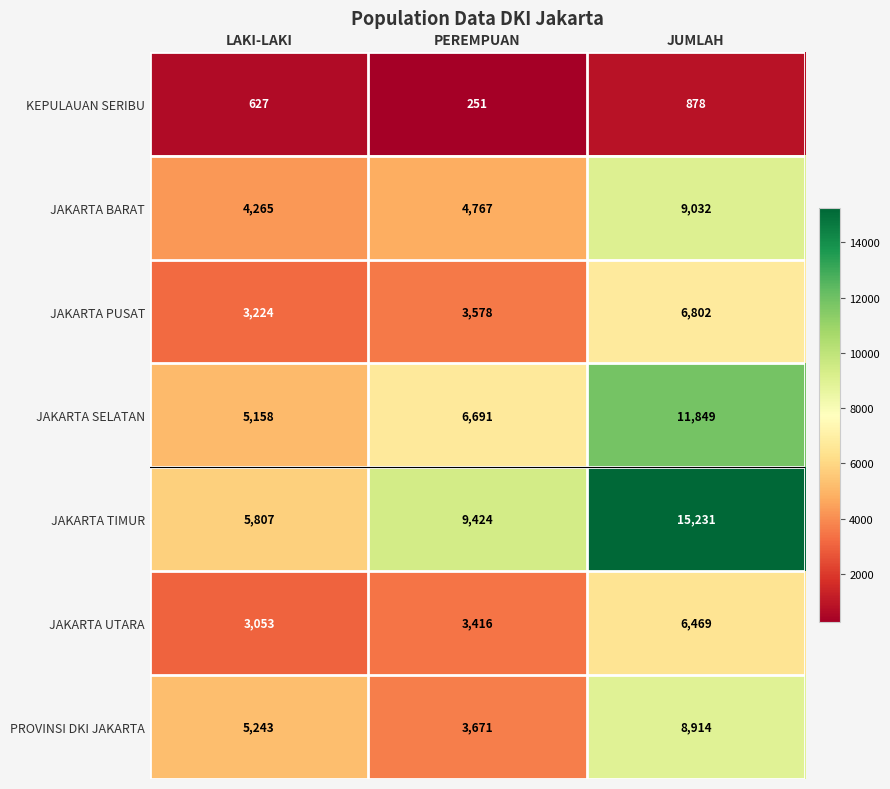

Rank the series by their maximum value, from lowest to highest.

KEPULAUAN SERIBU, JAKARTA UTARA, JAKARTA PUSAT, PROVINSI DKI JAKARTA, JAKARTA BARAT, JAKARTA SELATAN, JAKARTA TIMUR